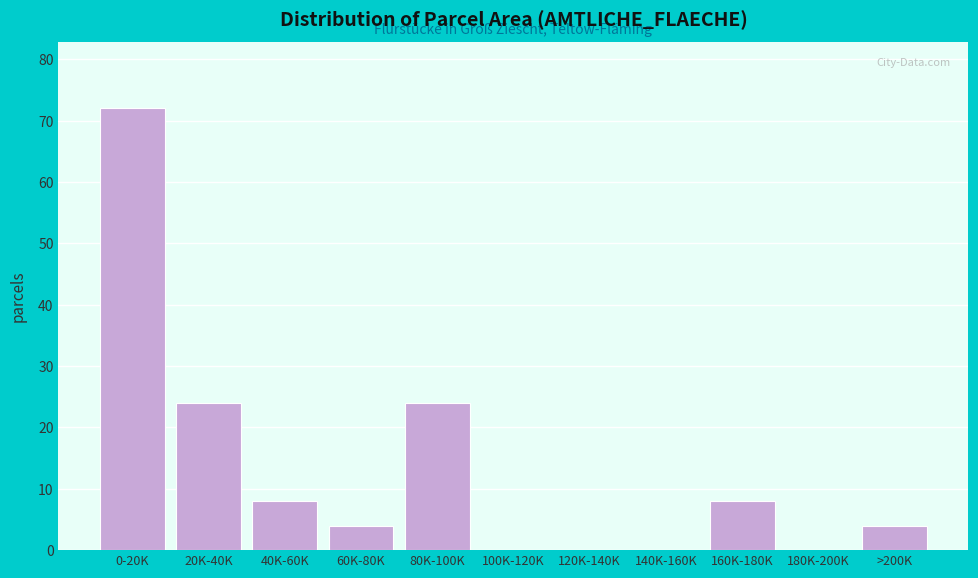

Reading left to right, extract all data points from this chart.

0-20K=72	20K-40K=24	40K-60K=8	60K-80K=4	80K-100K=24	100K-120K=0	120K-140K=0	140K-160K=0	160K-180K=8	180K-200K=0	>200K=4